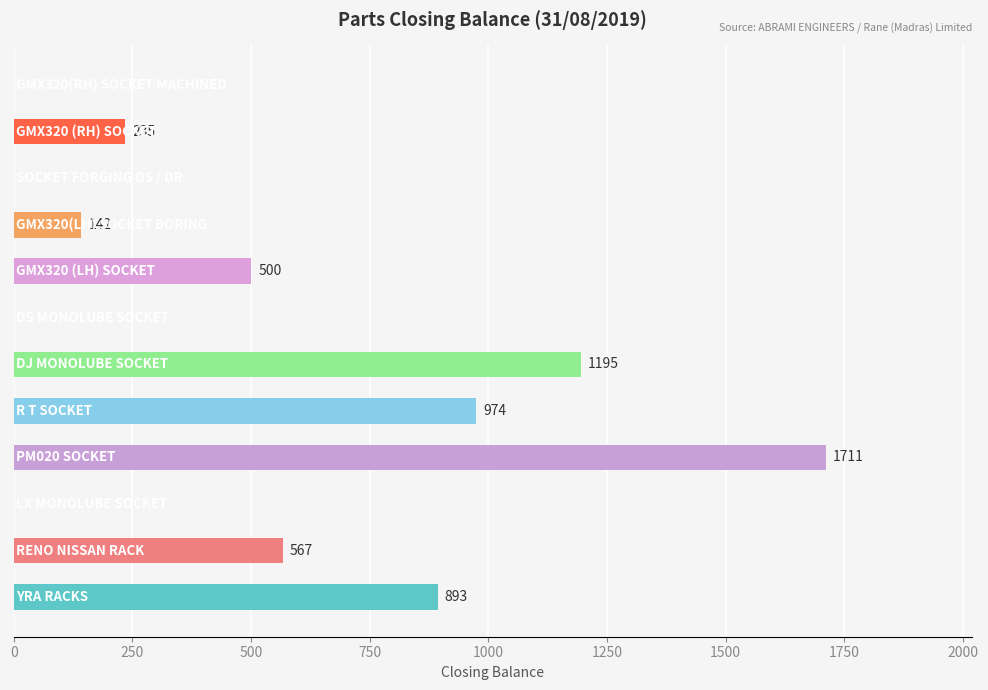

What is the maximum value shown in the chart?

1711